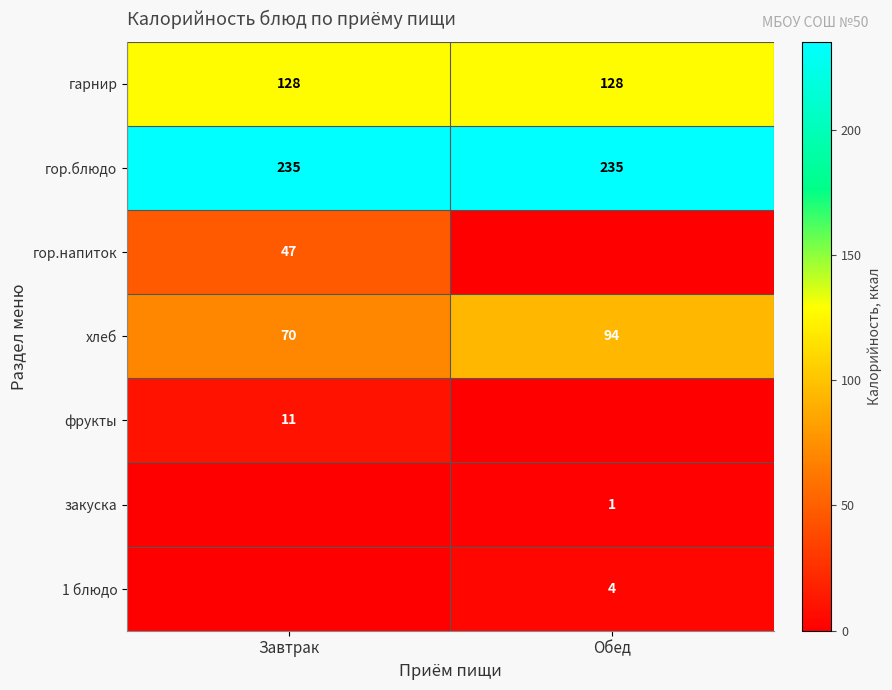

What is the minimum value for гарнир?

128